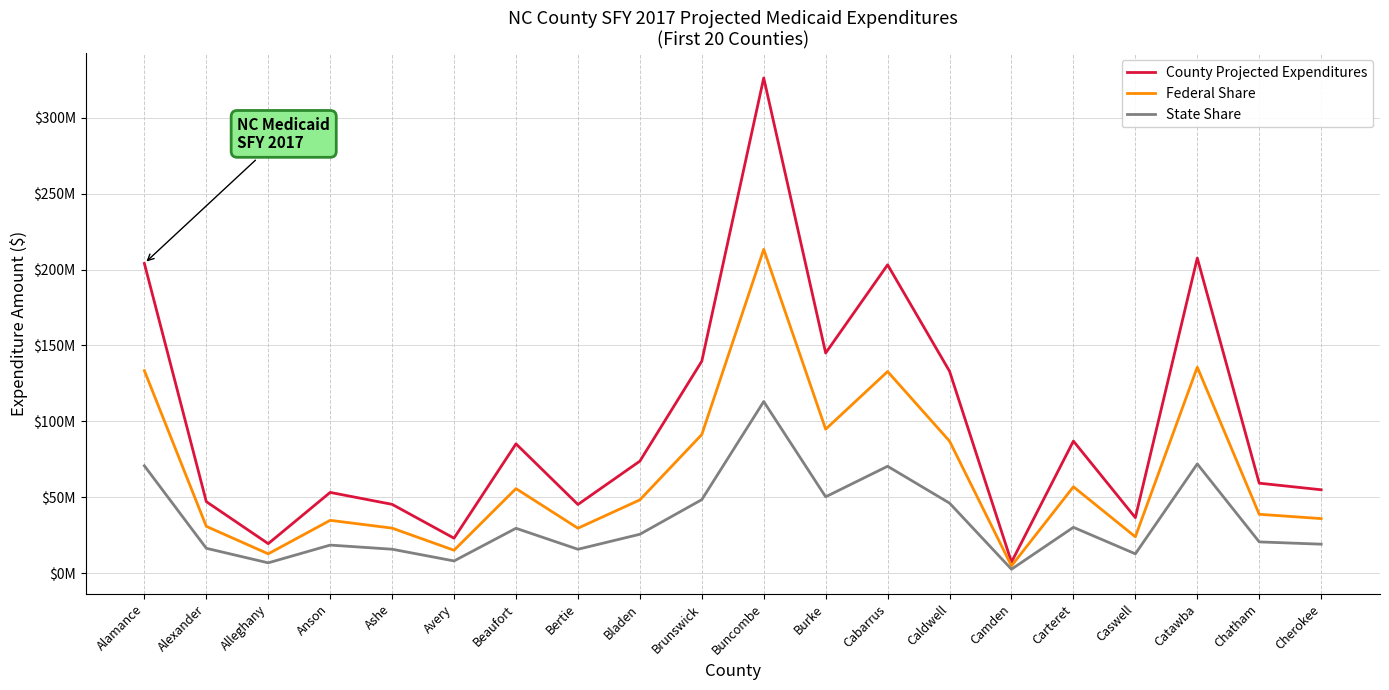

True or false: County Projected Expenditures has a value of 204051472.5 at Alamance.

True